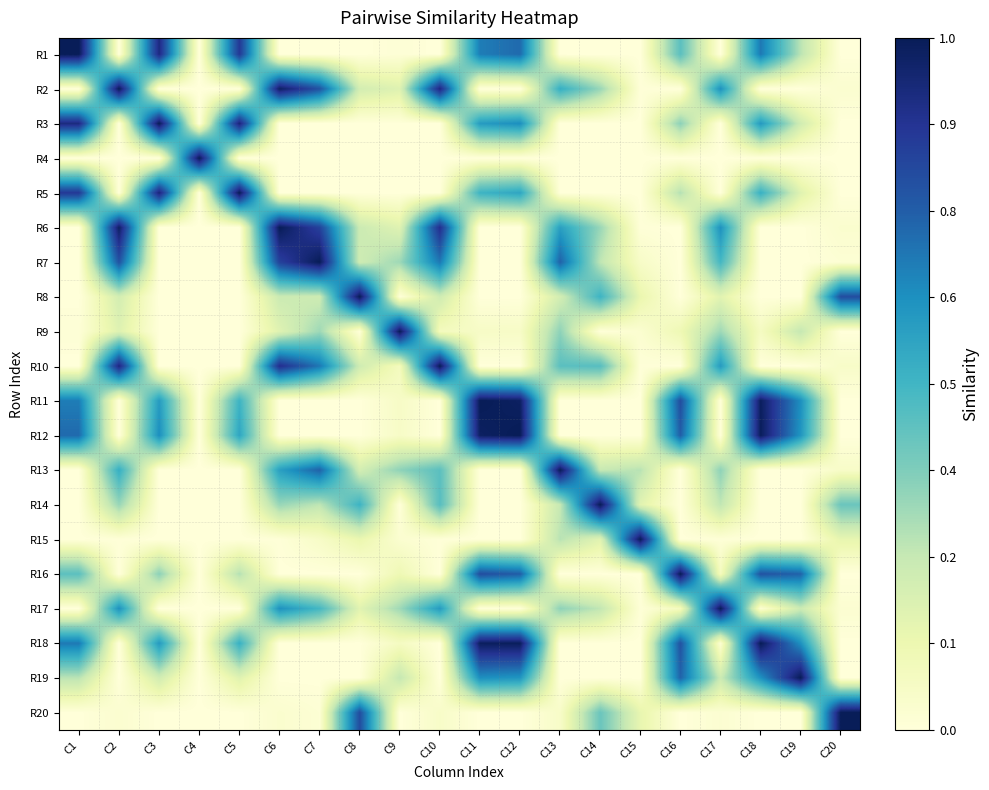

At which category does the chart reach its peak across all series?

C1